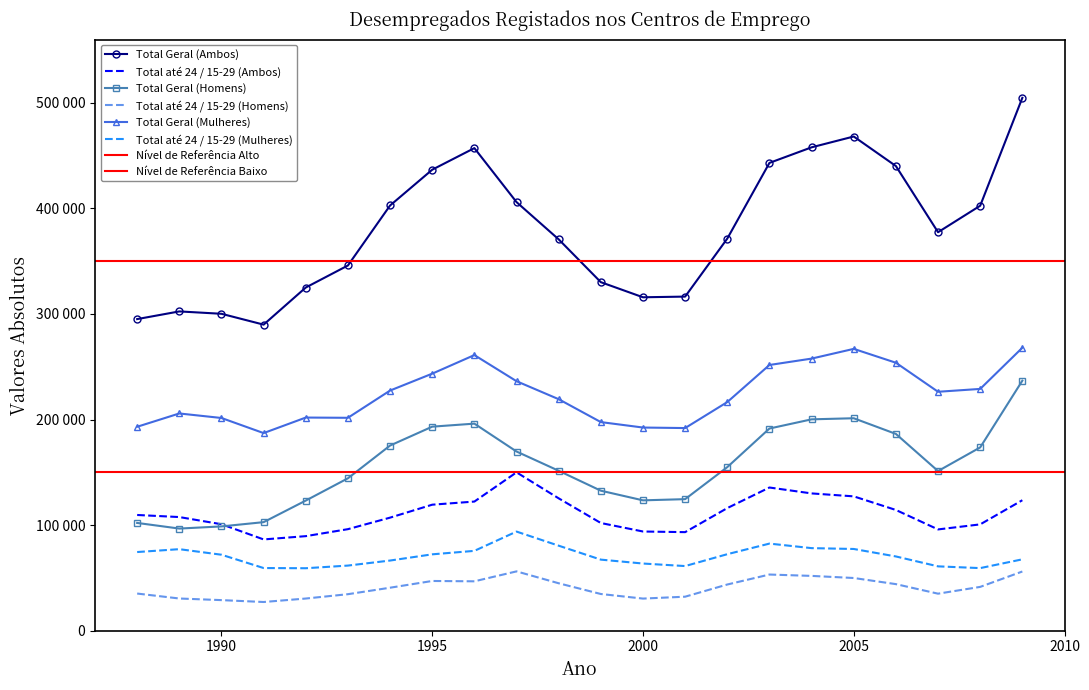

The value of Total até 24 / 15-29 (Homens) at 2008 is 41427. True or false?

True